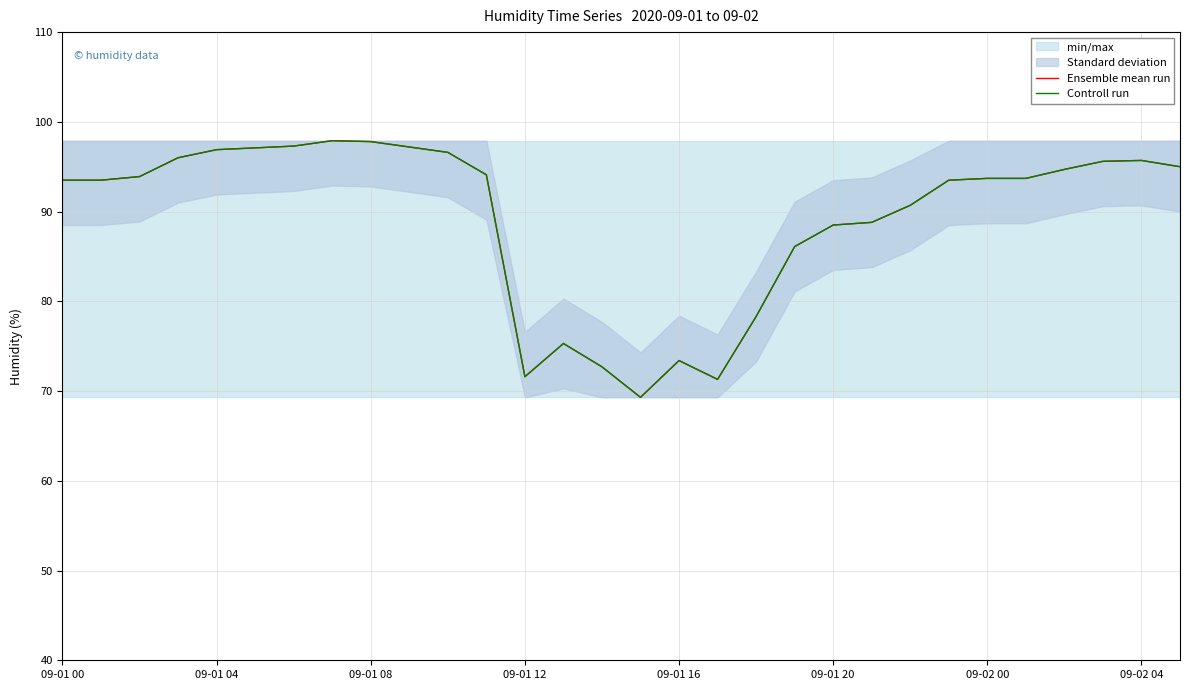

What is the highest value of the Controll run series?

97.9